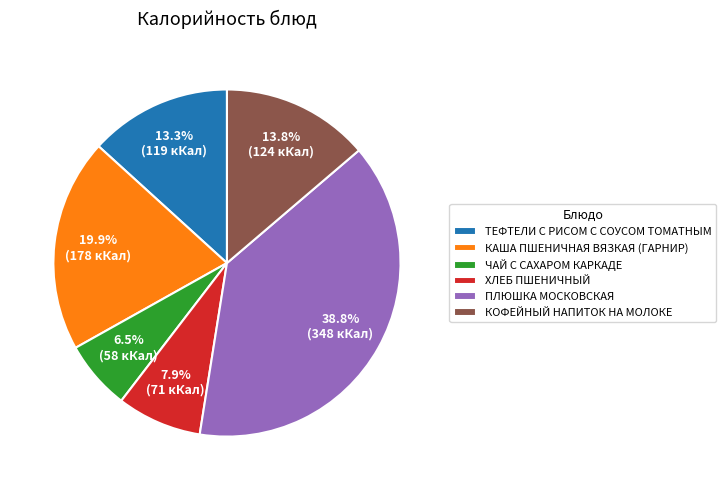

Which category has the biggest portion of the pie?

ПЛЮШКА МОСКОВСКАЯ